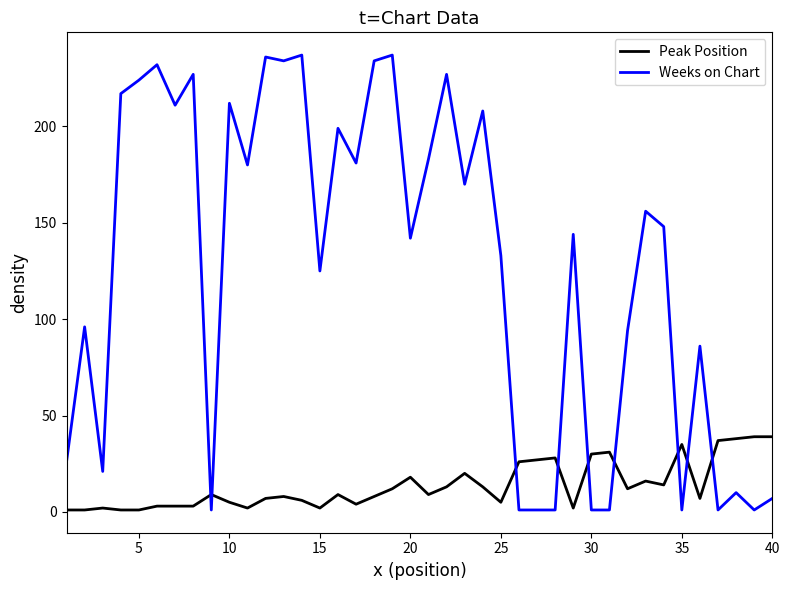

List the series in order of their peak value, lowest first.

Peak Position, Weeks on Chart